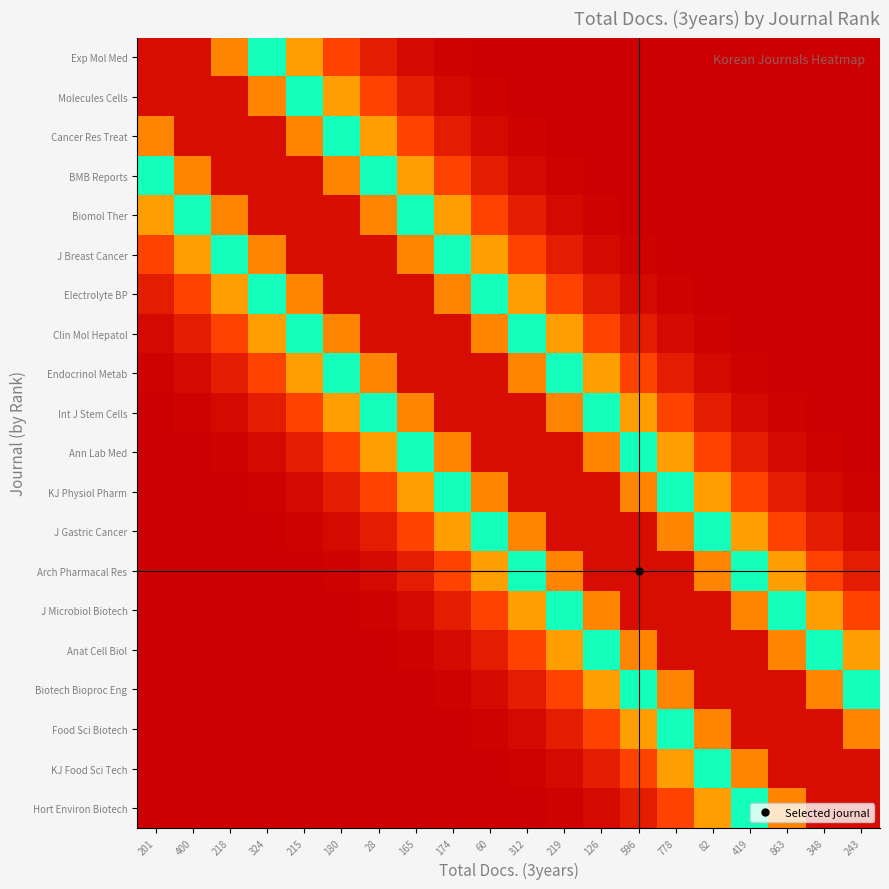

Reading left to right, what are all the values shown in this chart?

Exp Mol Med: 201=1.0	400=1.0	218=0.8	324=0.6	215=0.4	180=0.2	28=0.1	165=0.0	174=0.0	60=0.0	312=0.0	219=0.0	126=0.0	596=0.0	778=0.0	82=0.0	419=0.0	863=0.0	348=0.0	243=0.0
Molecules Cells: 201=1.0	400=1.0	218=1.0	324=0.8	215=0.6	180=0.4	28=0.2	165=0.1	174=0.0	60=0.0	312=0.0	219=0.0	126=0.0	596=0.0	778=0.0	82=0.0	419=0.0	863=0.0	348=0.0	243=0.0
Cancer Res Treat: 201=0.8	400=1.0	218=1.0	324=1.0	215=0.8	180=0.6	28=0.4	165=0.2	174=0.1	60=0.0	312=0.0	219=0.0	126=0.0	596=0.0	778=0.0	82=0.0	419=0.0	863=0.0	348=0.0	243=0.0
BMB Reports: 201=0.6	400=0.8	218=1.0	324=1.0	215=1.0	180=0.8	28=0.6	165=0.4	174=0.2	60=0.1	312=0.0	219=0.0	126=0.0	596=0.0	778=0.0	82=0.0	419=0.0	863=0.0	348=0.0	243=0.0
Biomol Ther: 201=0.4	400=0.6	218=0.8	324=1.0	215=1.0	180=1.0	28=0.8	165=0.6	174=0.4	60=0.2	312=0.1	219=0.0	126=0.0	596=0.0	778=0.0	82=0.0	419=0.0	863=0.0	348=0.0	243=0.0
J Breast Cancer: 201=0.2	400=0.4	218=0.6	324=0.8	215=1.0	180=1.0	28=1.0	165=0.8	174=0.6	60=0.4	312=0.2	219=0.1	126=0.0	596=0.0	778=0.0	82=0.0	419=0.0	863=0.0	348=0.0	243=0.0
Electrolyte BP: 201=0.1	400=0.2	218=0.4	324=0.6	215=0.8	180=1.0	28=1.0	165=1.0	174=0.8	60=0.6	312=0.4	219=0.2	126=0.1	596=0.0	778=0.0	82=0.0	419=0.0	863=0.0	348=0.0	243=0.0
Clin Mol Hepatol: 201=0.0	400=0.1	218=0.2	324=0.4	215=0.6	180=0.8	28=1.0	165=1.0	174=1.0	60=0.8	312=0.6	219=0.4	126=0.2	596=0.1	778=0.0	82=0.0	419=0.0	863=0.0	348=0.0	243=0.0
Endocrinol Metab: 201=0.0	400=0.0	218=0.1	324=0.2	215=0.4	180=0.6	28=0.8	165=1.0	174=1.0	60=1.0	312=0.8	219=0.6	126=0.4	596=0.2	778=0.1	82=0.0	419=0.0	863=0.0	348=0.0	243=0.0
Int J Stem Cells: 201=0.0	400=0.0	218=0.0	324=0.1	215=0.2	180=0.4	28=0.6	165=0.8	174=1.0	60=1.0	312=1.0	219=0.8	126=0.6	596=0.4	778=0.2	82=0.1	419=0.0	863=0.0	348=0.0	243=0.0
Ann Lab Med: 201=0.0	400=0.0	218=0.0	324=0.0	215=0.1	180=0.2	28=0.4	165=0.6	174=0.8	60=1.0	312=1.0	219=1.0	126=0.8	596=0.6	778=0.4	82=0.2	419=0.1	863=0.0	348=0.0	243=0.0
KJ Physiol Pharm: 201=0.0	400=0.0	218=0.0	324=0.0	215=0.0	180=0.1	28=0.2	165=0.4	174=0.6	60=0.8	312=1.0	219=1.0	126=1.0	596=0.8	778=0.6	82=0.4	419=0.2	863=0.1	348=0.0	243=0.0
J Gastric Cancer: 201=0.0	400=0.0	218=0.0	324=0.0	215=0.0	180=0.0	28=0.1	165=0.2	174=0.4	60=0.6	312=0.8	219=1.0	126=1.0	596=1.0	778=0.8	82=0.6	419=0.4	863=0.2	348=0.1	243=0.0
Arch Pharmacal Res: 201=0.0	400=0.0	218=0.0	324=0.0	215=0.0	180=0.0	28=0.0	165=0.1	174=0.2	60=0.4	312=0.6	219=0.8	126=1.0	596=1.0	778=1.0	82=0.8	419=0.6	863=0.4	348=0.2	243=0.1
J Microbiol Biotech: 201=0.0	400=0.0	218=0.0	324=0.0	215=0.0	180=0.0	28=0.0	165=0.0	174=0.1	60=0.2	312=0.4	219=0.6	126=0.8	596=1.0	778=1.0	82=1.0	419=0.8	863=0.6	348=0.4	243=0.2
Anat Cell Biol: 201=0.0	400=0.0	218=0.0	324=0.0	215=0.0	180=0.0	28=0.0	165=0.0	174=0.0	60=0.1	312=0.2	219=0.4	126=0.6	596=0.8	778=1.0	82=1.0	419=1.0	863=0.8	348=0.6	243=0.4
Biotech Bioproc Eng: 201=0.0	400=0.0	218=0.0	324=0.0	215=0.0	180=0.0	28=0.0	165=0.0	174=0.0	60=0.0	312=0.1	219=0.2	126=0.4	596=0.6	778=0.8	82=1.0	419=1.0	863=1.0	348=0.8	243=0.6
Food Sci Biotech: 201=0.0	400=0.0	218=0.0	324=0.0	215=0.0	180=0.0	28=0.0	165=0.0	174=0.0	60=0.0	312=0.0	219=0.1	126=0.2	596=0.4	778=0.6	82=0.8	419=1.0	863=1.0	348=1.0	243=0.8
KJ Food Sci Tech: 201=0.0	400=0.0	218=0.0	324=0.0	215=0.0	180=0.0	28=0.0	165=0.0	174=0.0	60=0.0	312=0.0	219=0.0	126=0.1	596=0.2	778=0.4	82=0.6	419=0.8	863=1.0	348=1.0	243=1.0
Hort Environ Biotech: 201=0.0	400=0.0	218=0.0	324=0.0	215=0.0	180=0.0	28=0.0	165=0.0	174=0.0	60=0.0	312=0.0	219=0.0	126=0.0	596=0.1	778=0.2	82=0.4	419=0.6	863=0.8	348=1.0	243=1.0